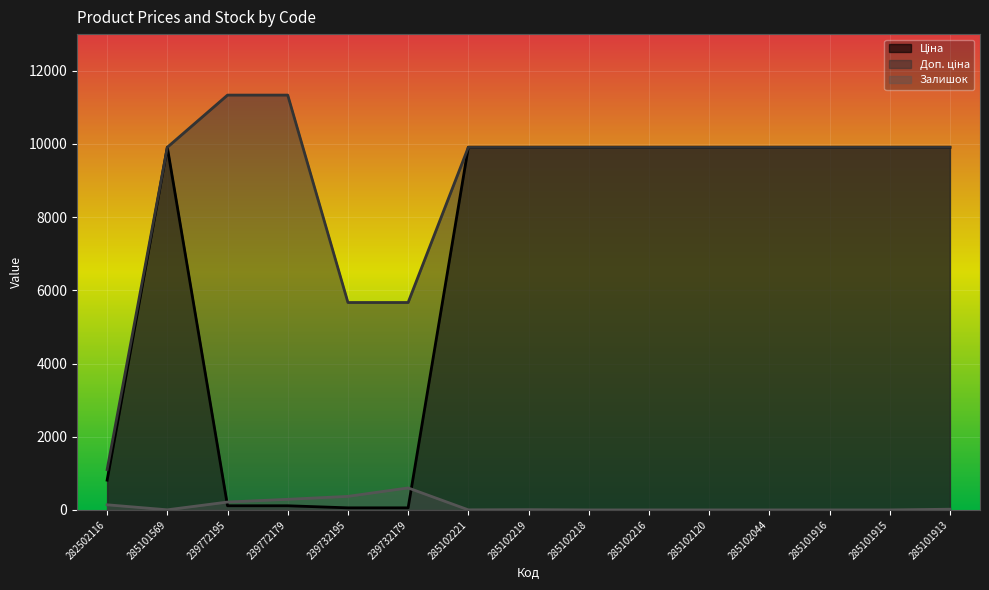

List the series in order of their peak value, lowest first.

Залишок, Ціна, Доп. ціна